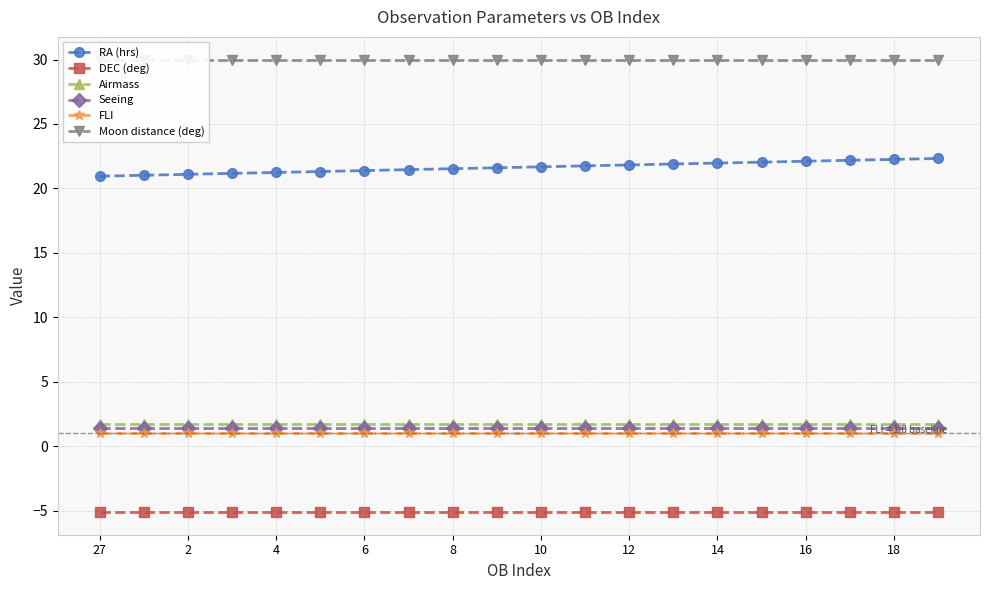

What is the average value of the RA (hrs) series?

21.6